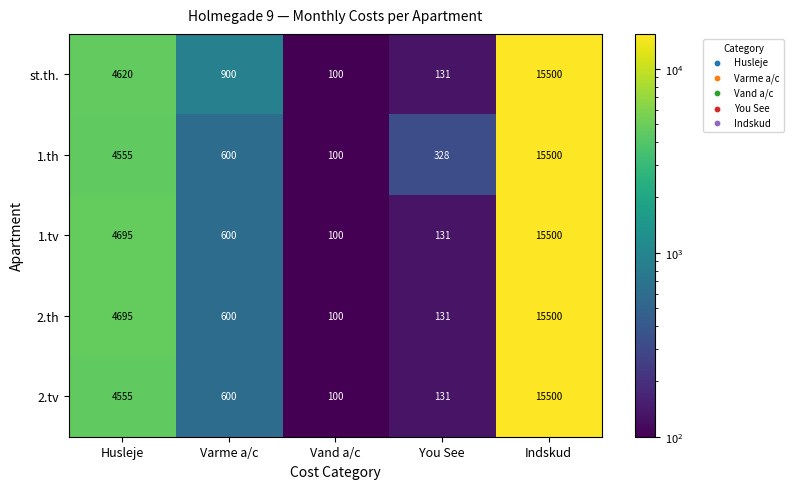

Which series has the largest total across all categories?

st.th.